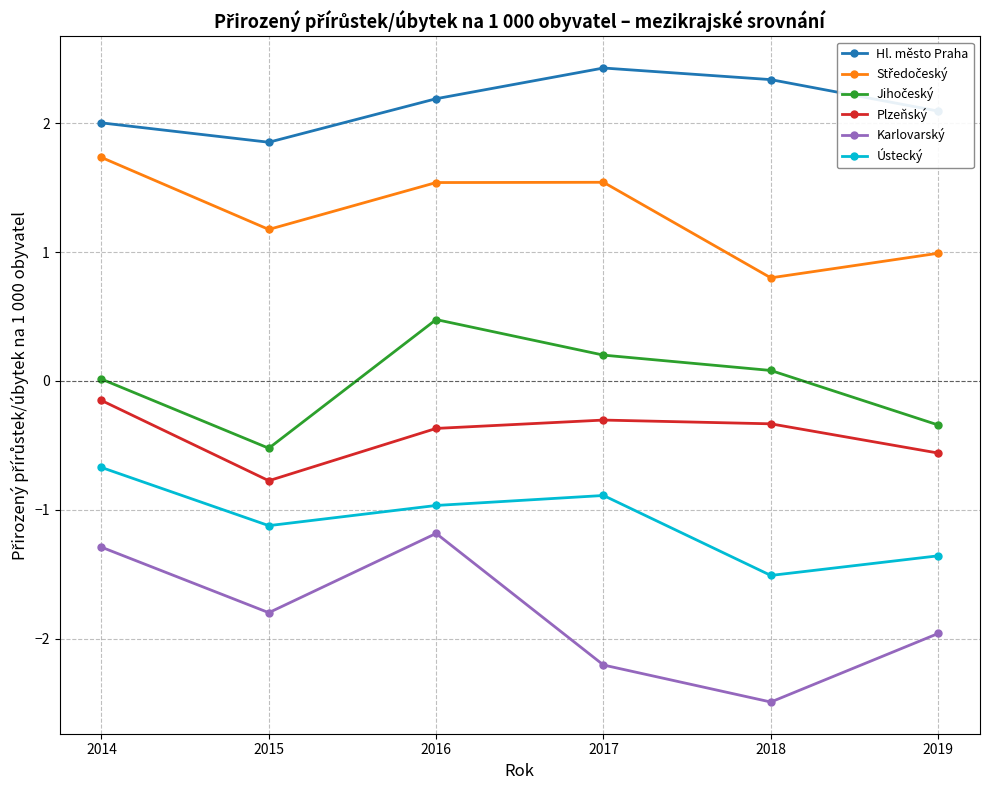

Which category has the lowest value across all series?

2018